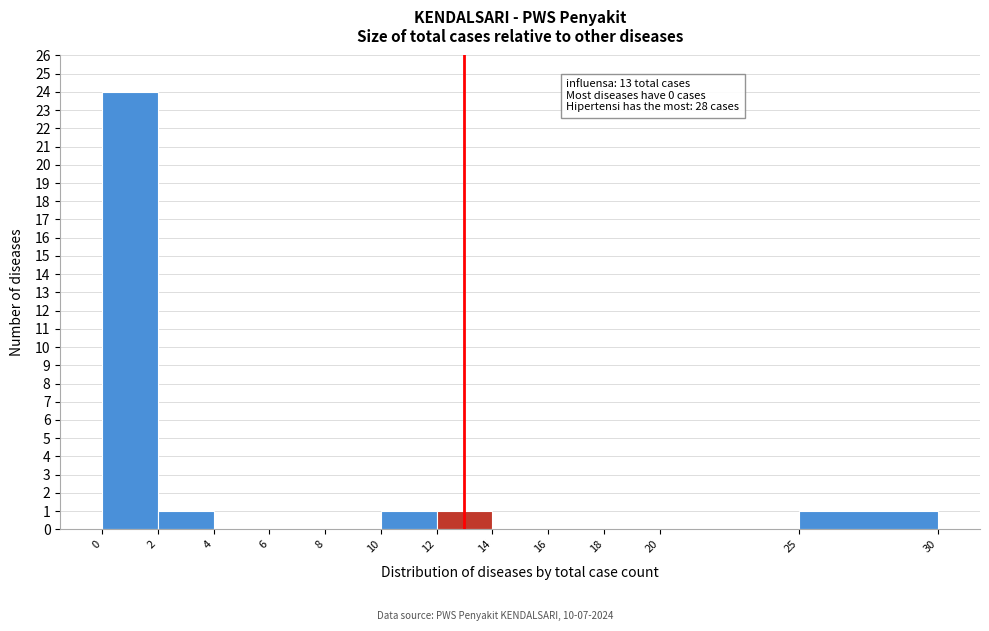

Which range on the x-axis has the tallest bar?

0 to 2